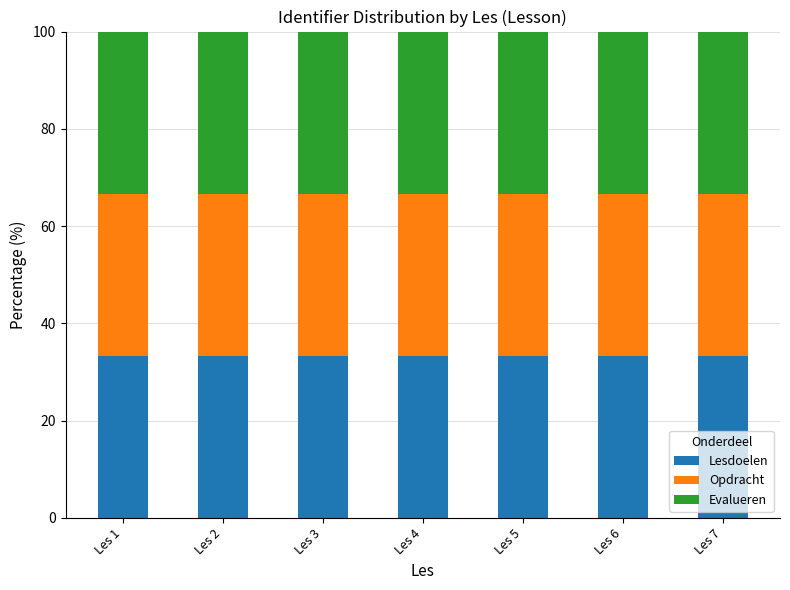

Reading left to right, transcribe the values for Lesdoelen.

Les 1=33.3	Les 2=33.3	Les 3=33.3	Les 4=33.3	Les 5=33.3	Les 6=33.3	Les 7=33.3